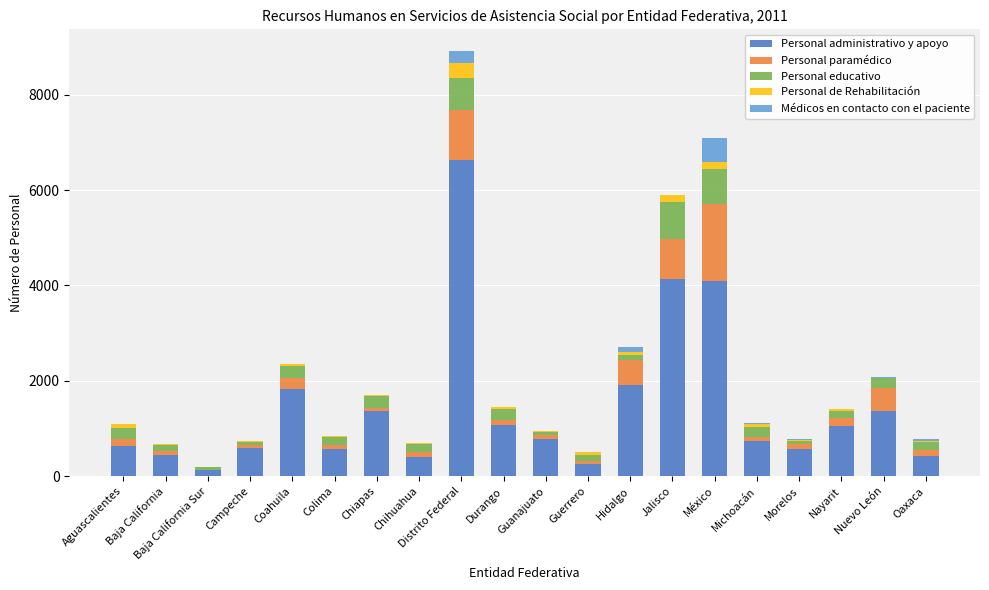

Does the chart contain stacked bars?

Yes